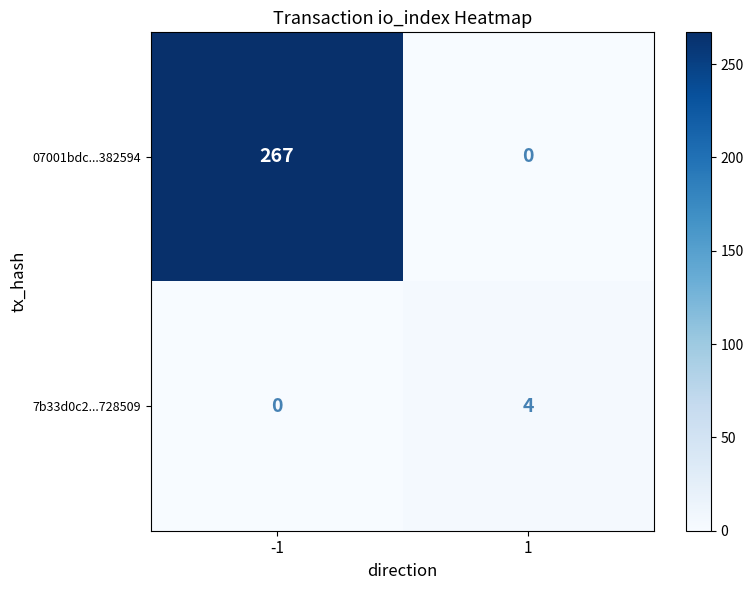

What value does the 07001bdc...382594 series have at -1, to the nearest 10?

270